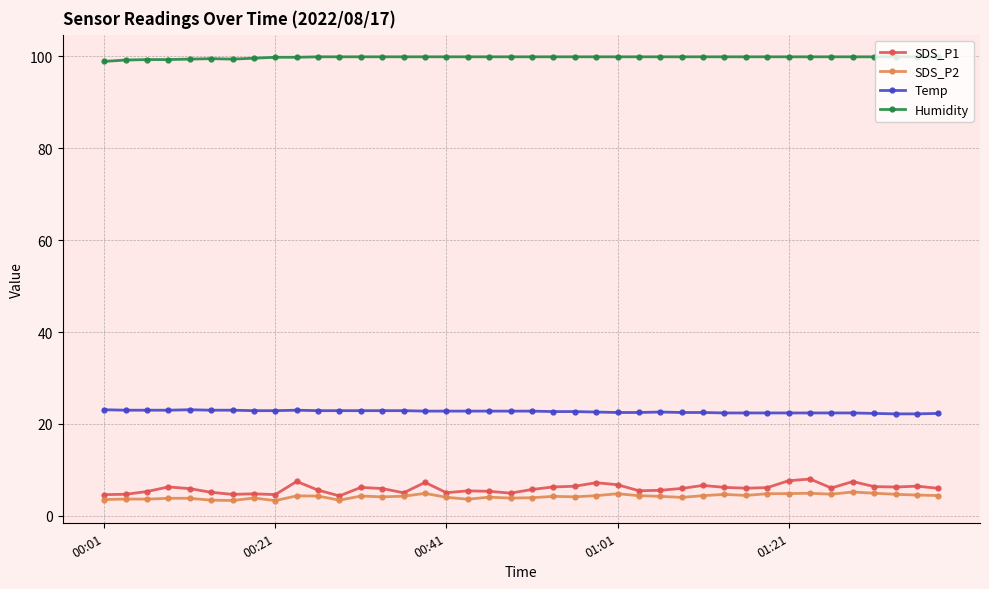

True or false: Humidity and Temp cross at least once.

False